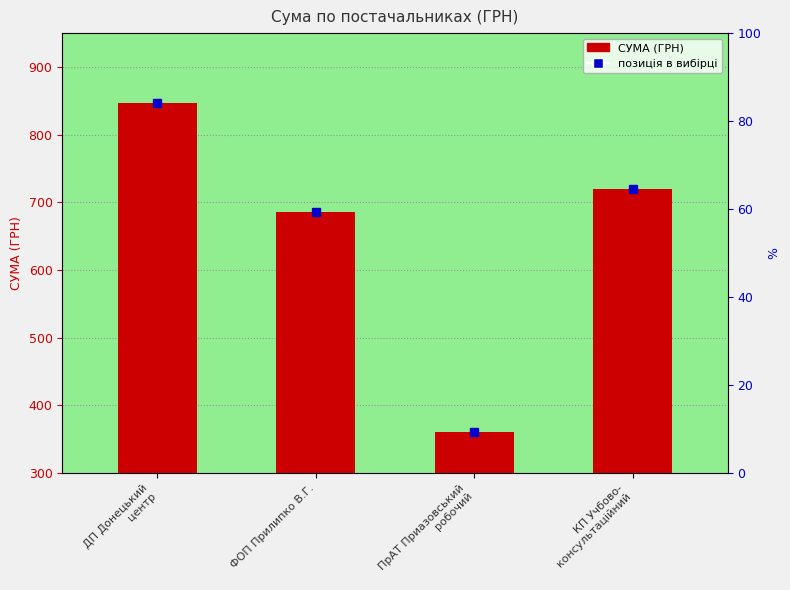

What is the difference between the maximum and minimum values?

486.7